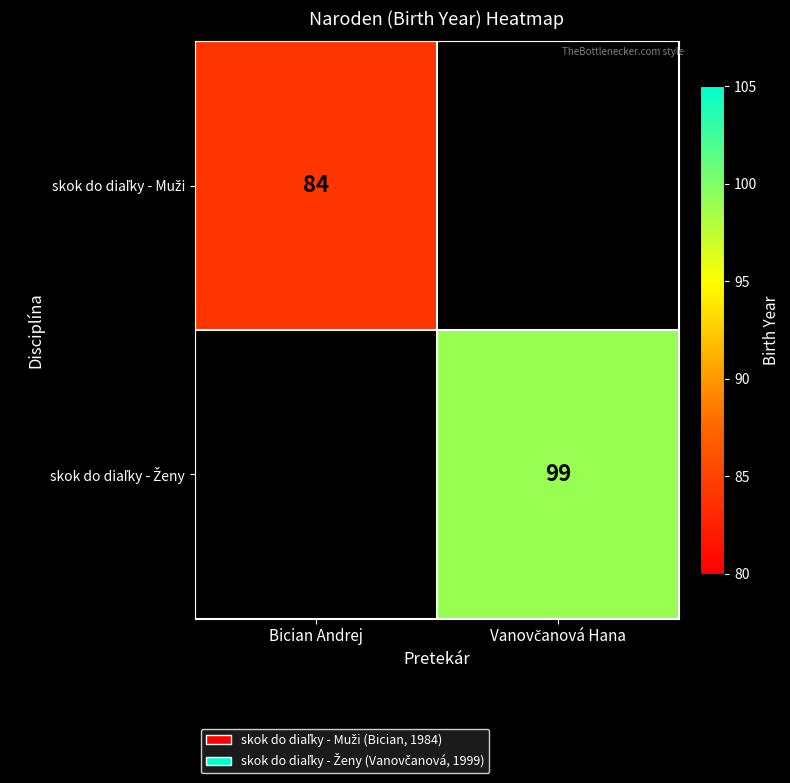

Which series has the largest range (max minus min)?

skok do diaľky - Muži